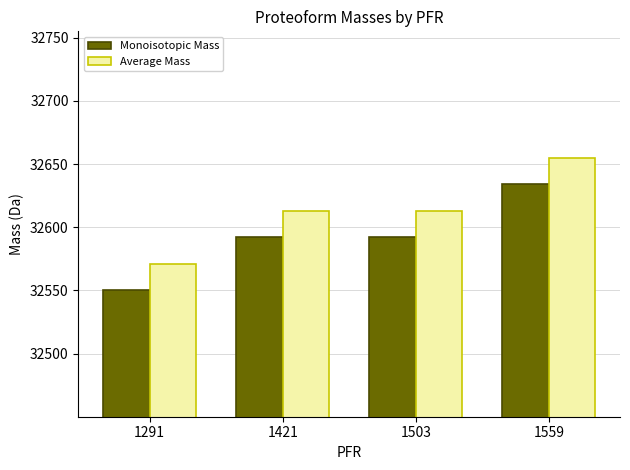

Reading left to right, transcribe all the data shown in this chart.

Monoisotopic Mass: 32550.1	32592.1	32592.1	32634.1
Average Mass: 32570.9	32612.9	32612.9	32655.0